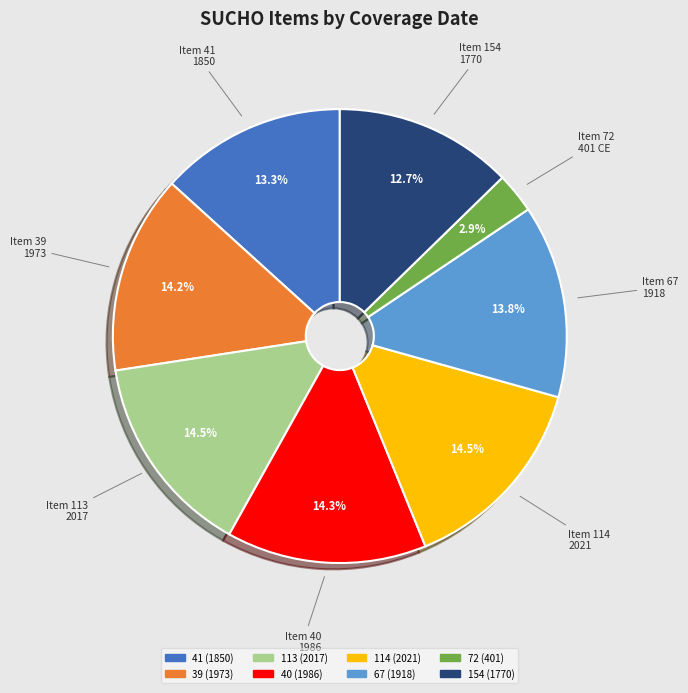

How many slices are in this pie chart?

8